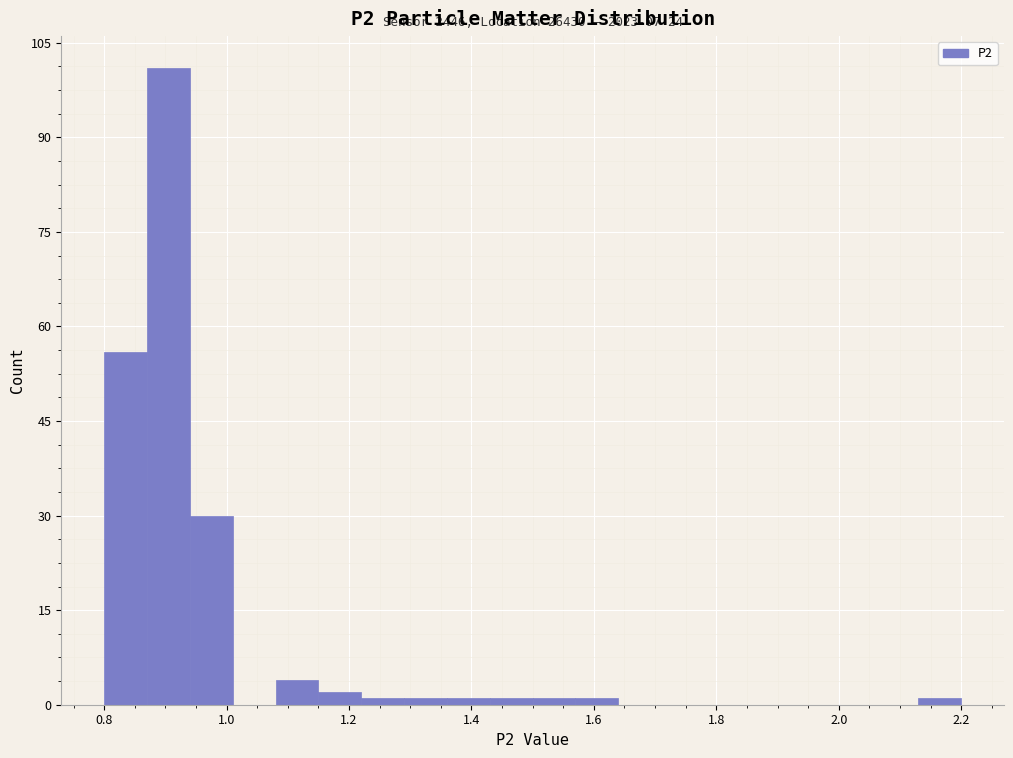

Around what value on the x-axis is the tallest bar? Give the approximate position of its centre, as read against the axis.

0.90